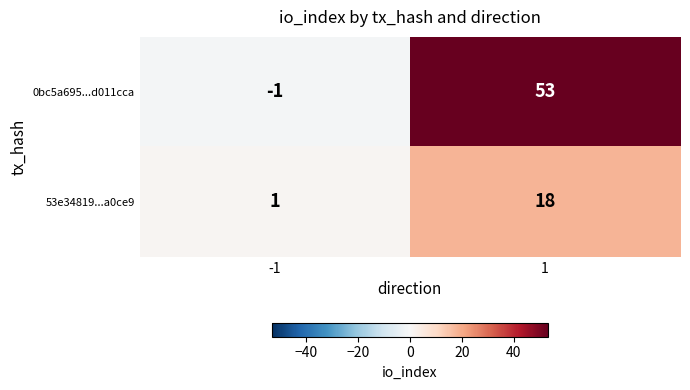

Is it true that 0bc5a695...d011cca equals 53 at 1?

True